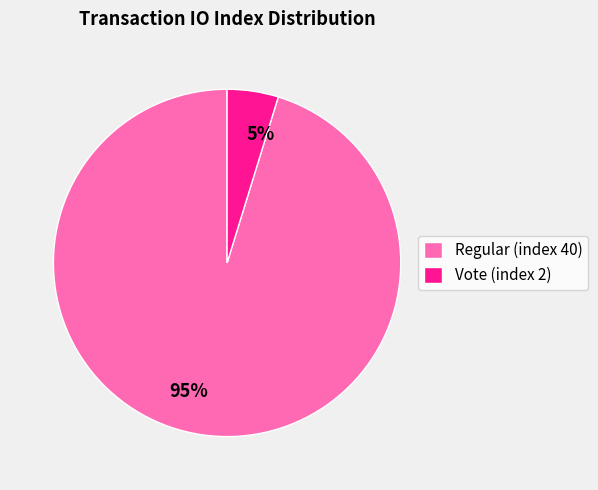

What percentage is the Vote (index 2) slice, to the nearest percent?

5%